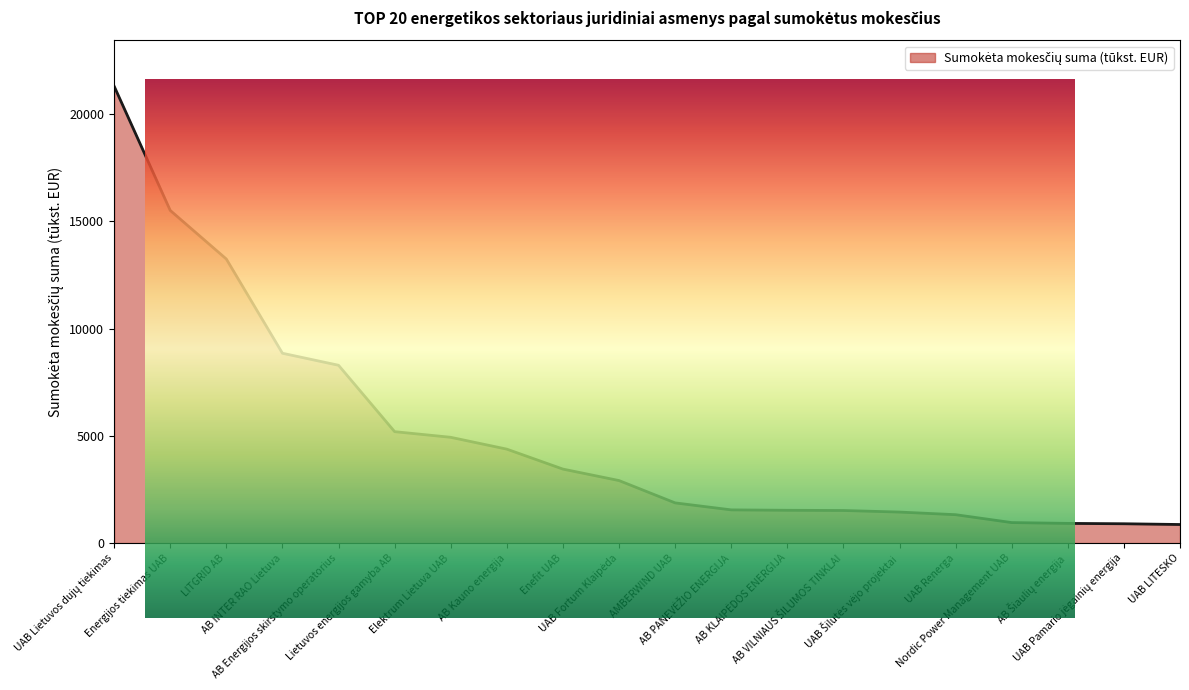

The value at UAB Lietuvos dujų tiekimas is 21299. True or false?

True